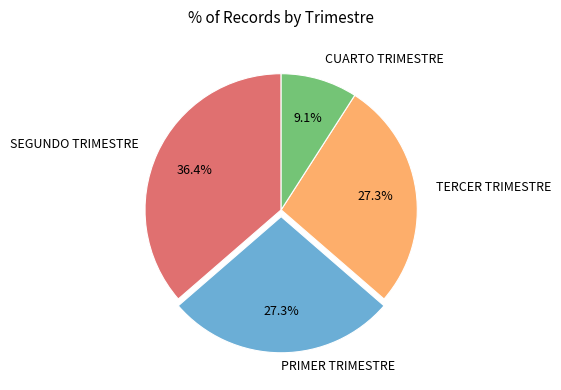

Is there a majority slice in this chart?

No